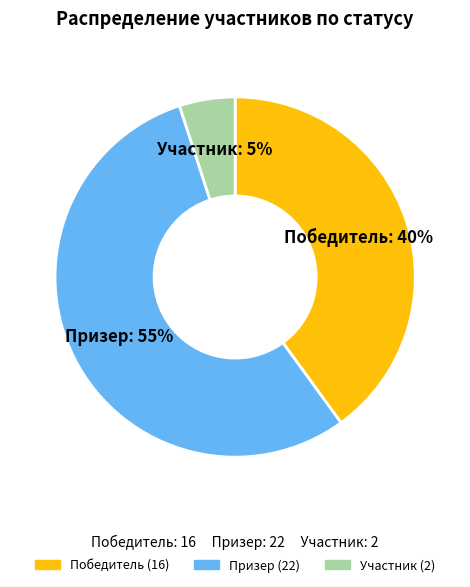

To the nearest percent, what portion does Призер represent?

55%